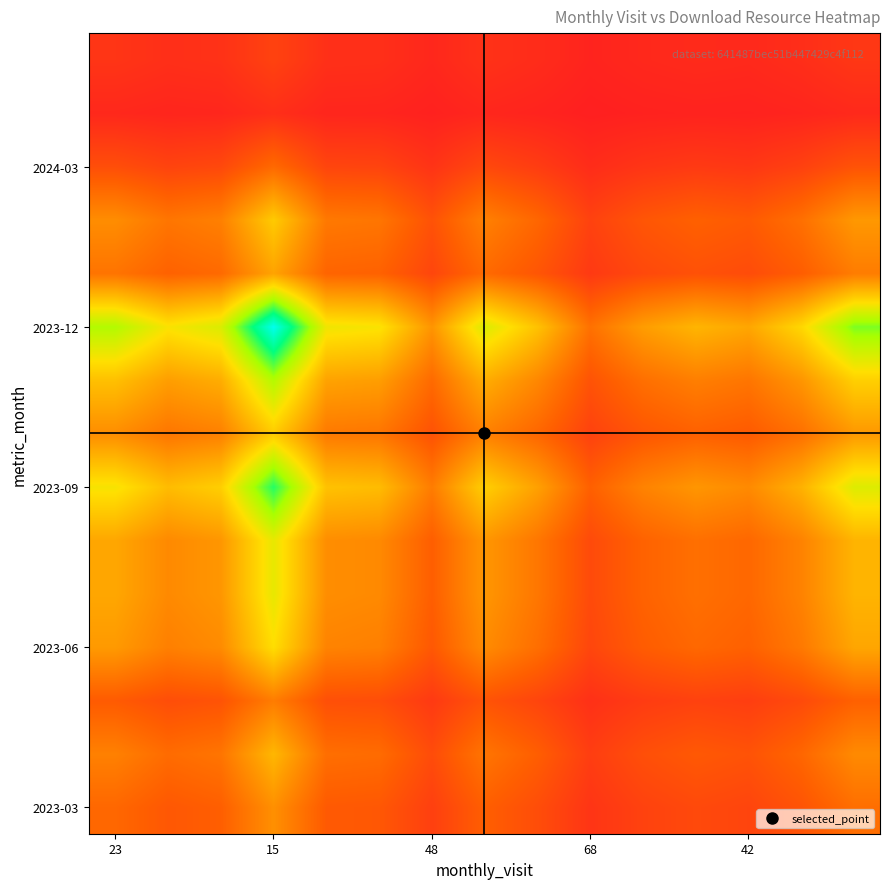

At which category is the sum across all series the highest?

15